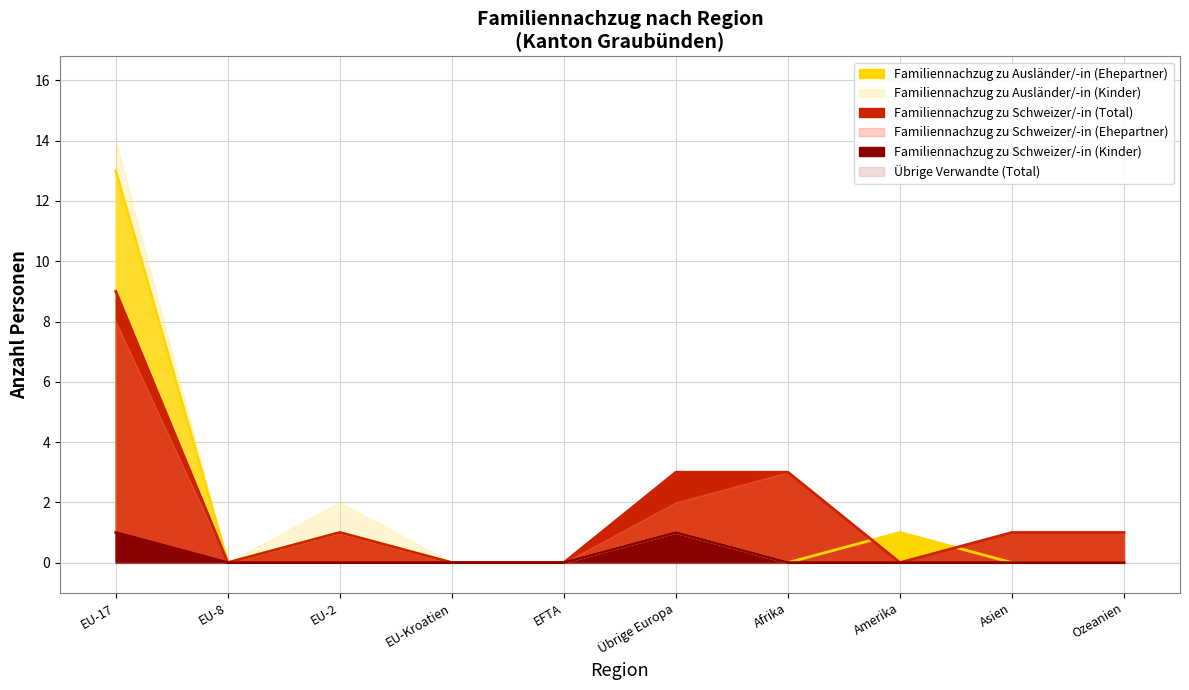

At which label is Familiennachzug zu Schweizer/-in (Kinder) closest to 0?

EU-8